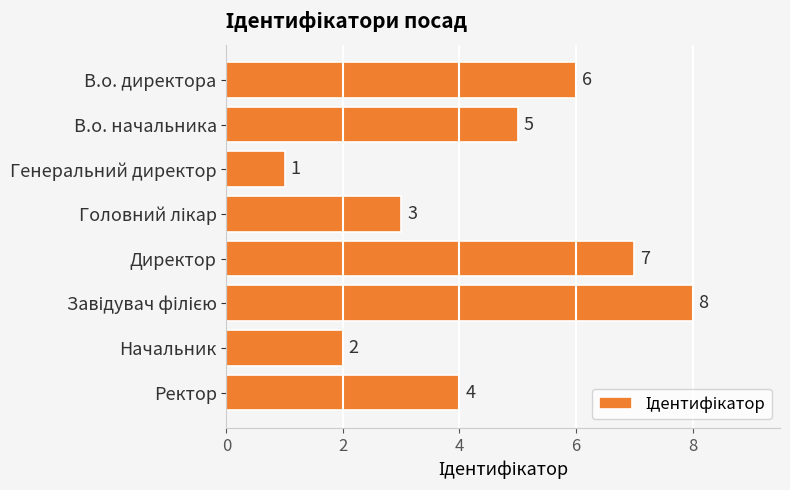

How many categories are shown in the chart?

8